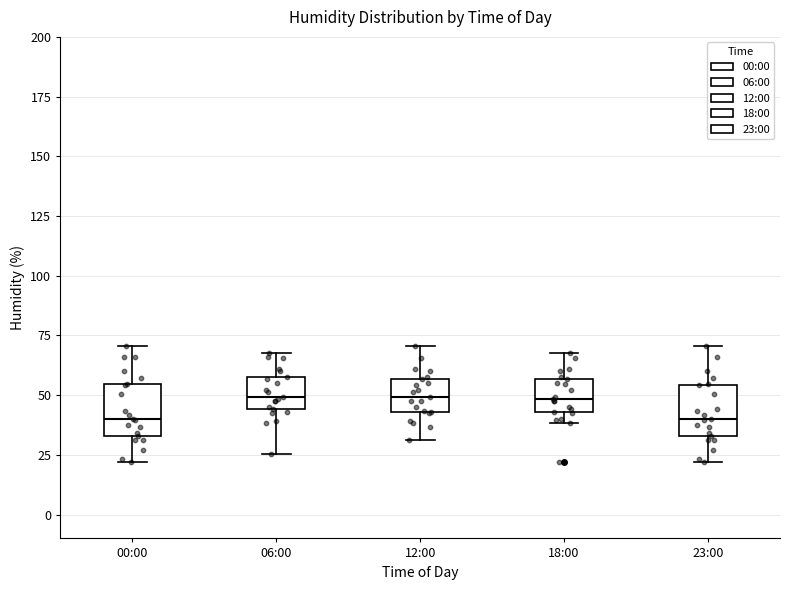

Where does the median line of the box for 12:00 sit on the y-axis? The values are not printed on the chart, so give them approximately, as read against the axis.

50